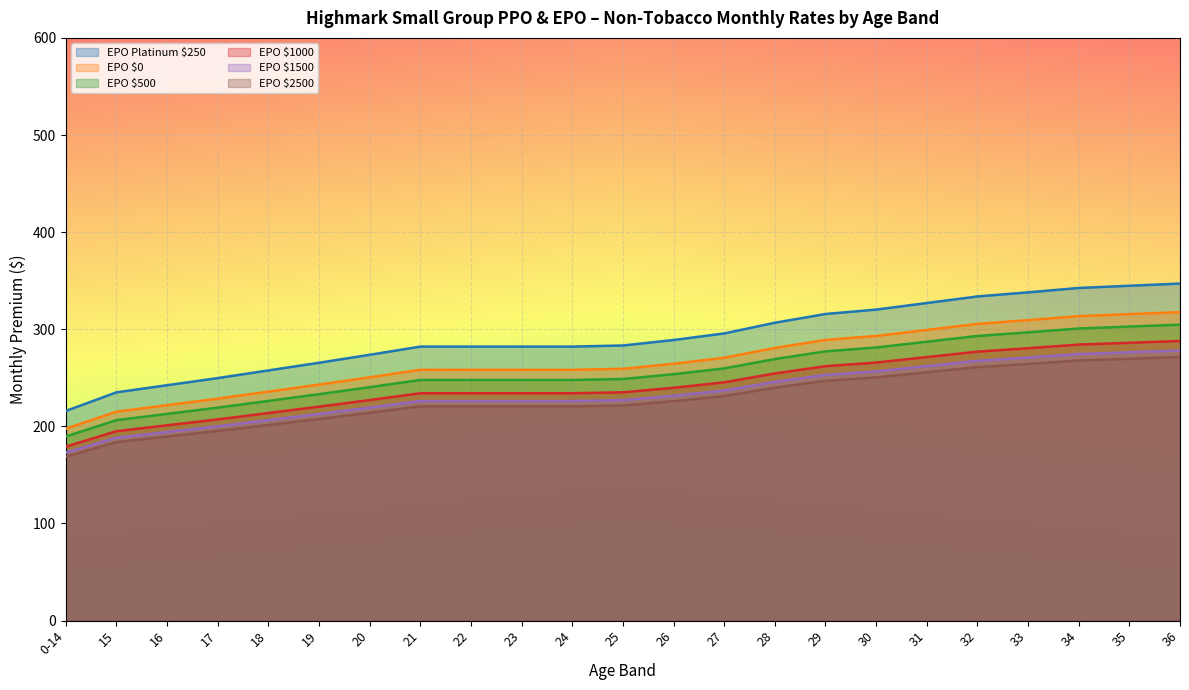

At which label does EPO $0 reach its peak?

36